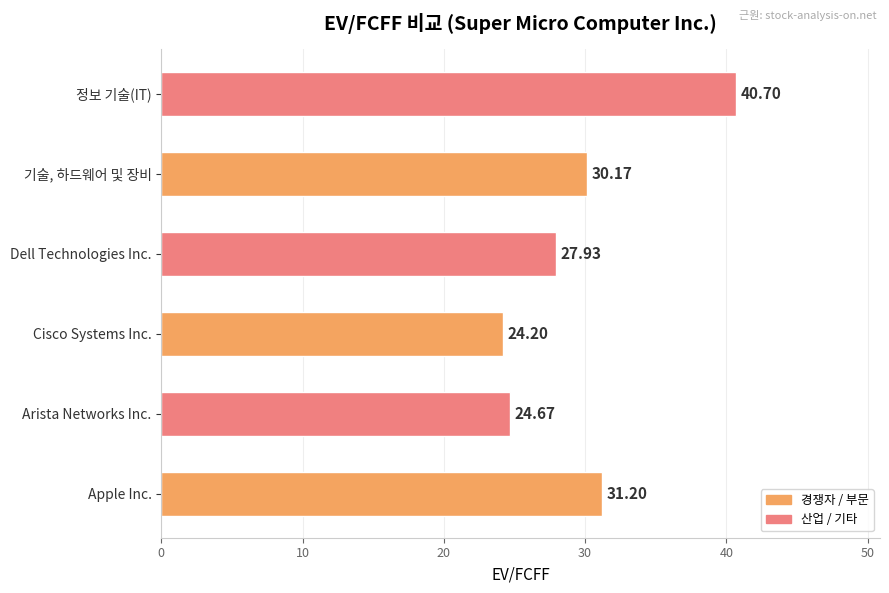

What is the difference between the maximum and minimum values?

16.5